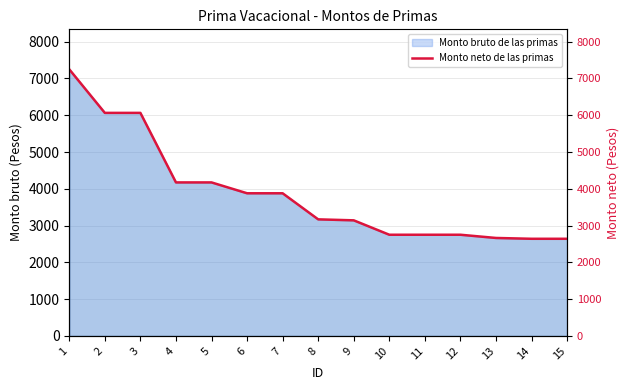

What is the sum of the values at 3 and 10?

8814.8